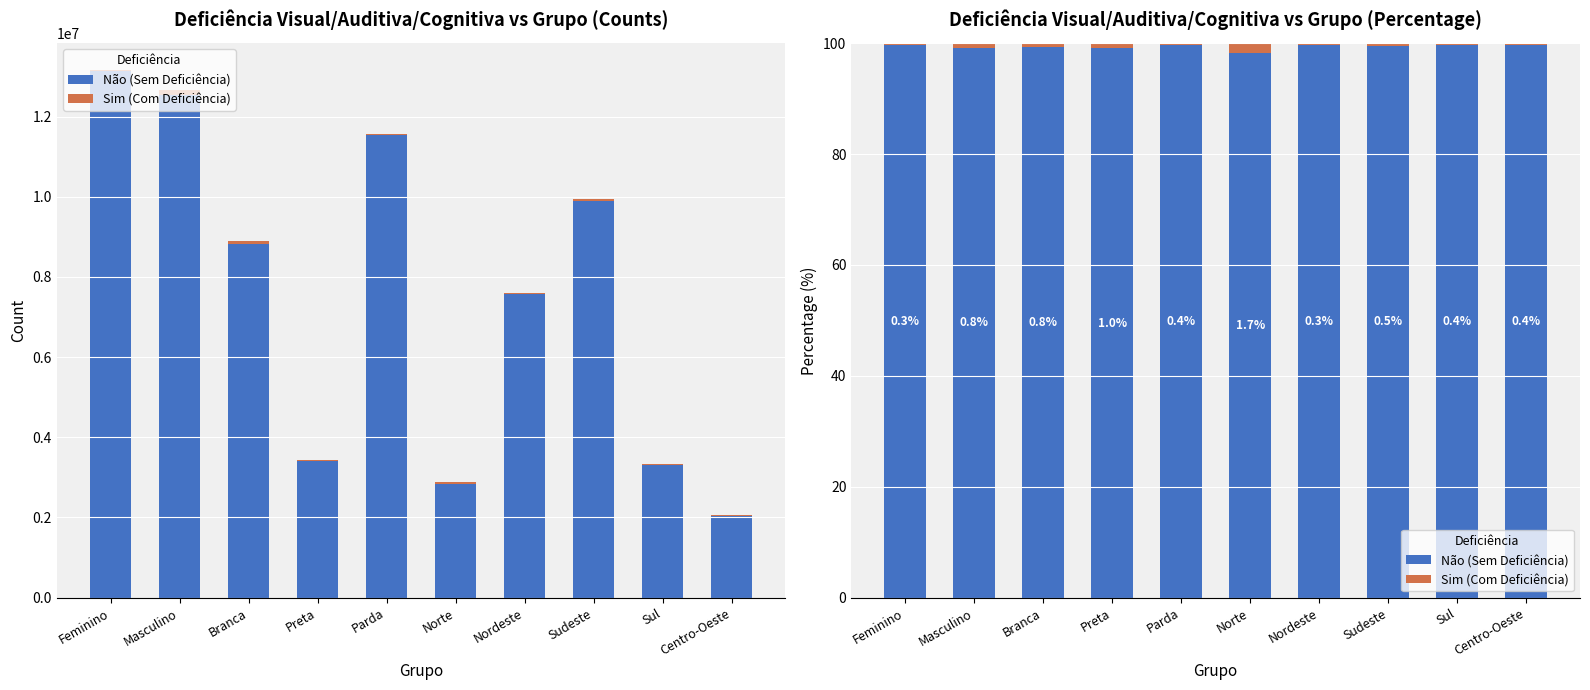

What is the difference between the maximum and minimum values in the Não (Sem Deficiência) series?

1.4